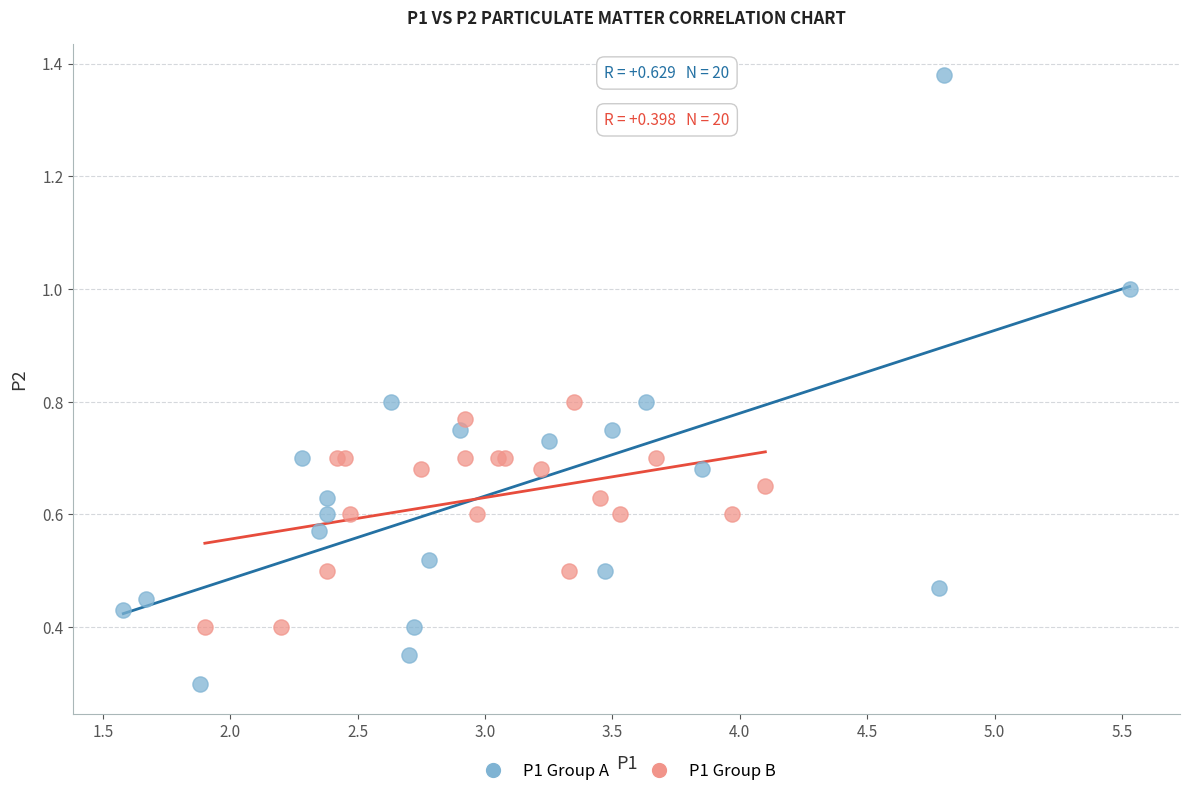

What are all the series names shown in the legend?

P1 Group A, P1 Group B